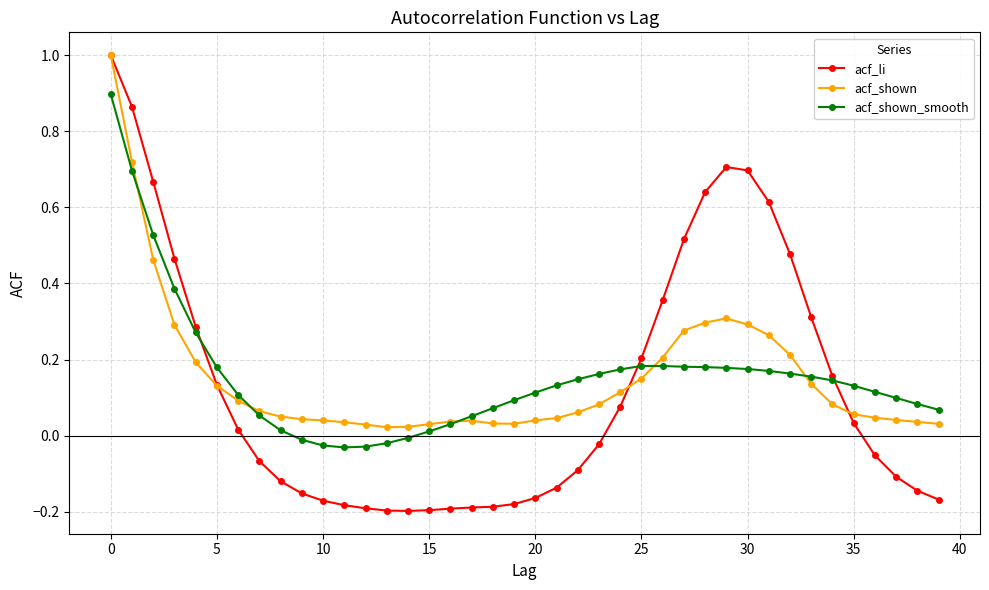

True or false: acf_li has more than 0 interior local peaks.

True